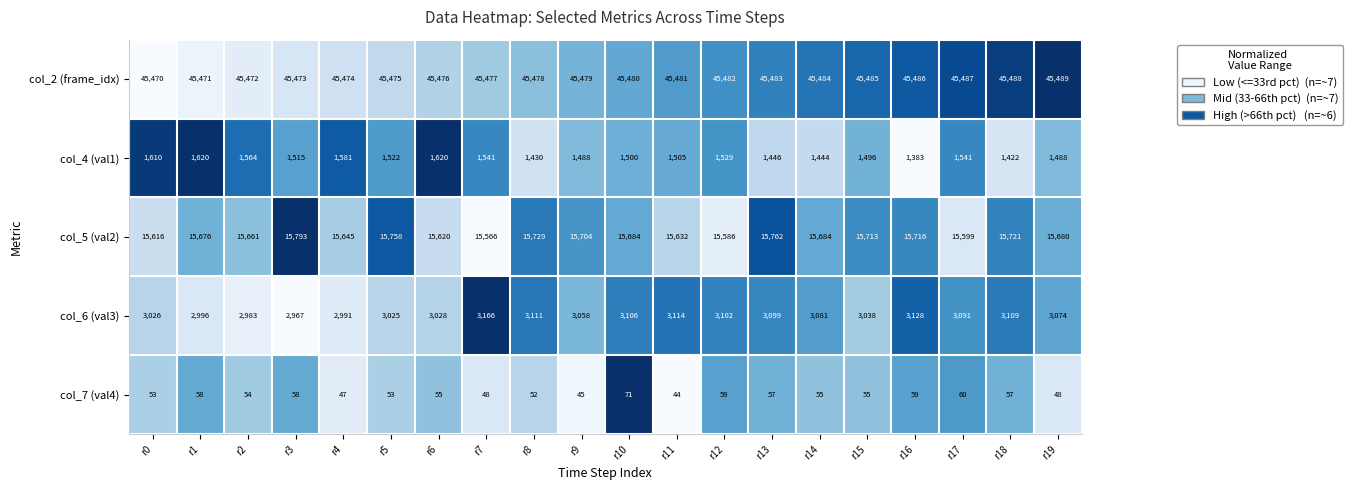

Rank the series by their maximum value, from highest to lowest.

col_2 (frame_idx), col_5 (val2), col_6 (val3), col_4 (val1), col_7 (val4)